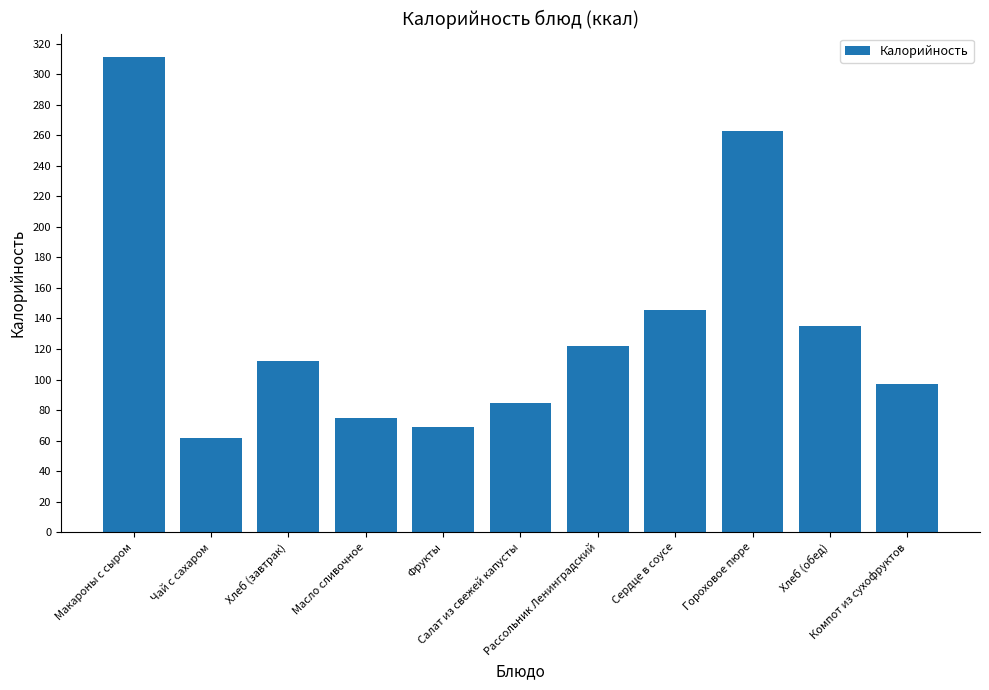

List the labels in order of value, smallest first.

Чай с сахаром, Фрукты, Масло сливочное, Салат из свежей капусты, Компот из сухофруктов, Хлеб (завтрак), Рассольник Ленинградский, Хлеб (обед), Сердце в соусе, Гороховое пюре, Макароны с сыром